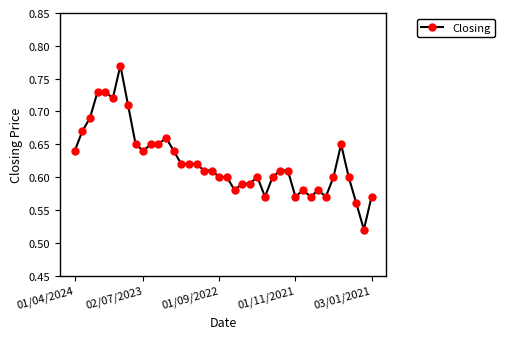

True or false: the data has more than 1 interior local peaks.

True